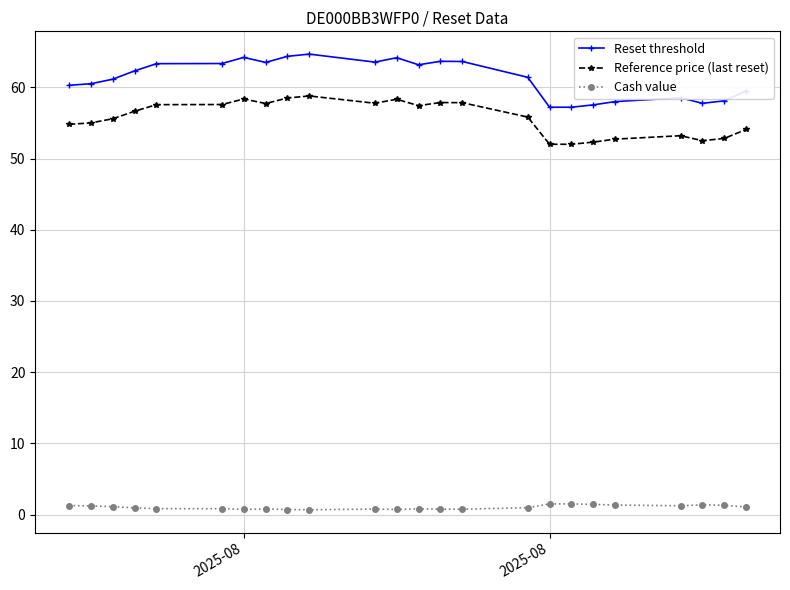

Which series has the largest range (max minus min)?

Reset threshold